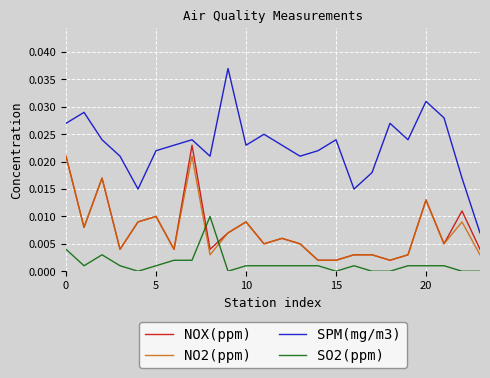

How many lines are shown in the chart?

4